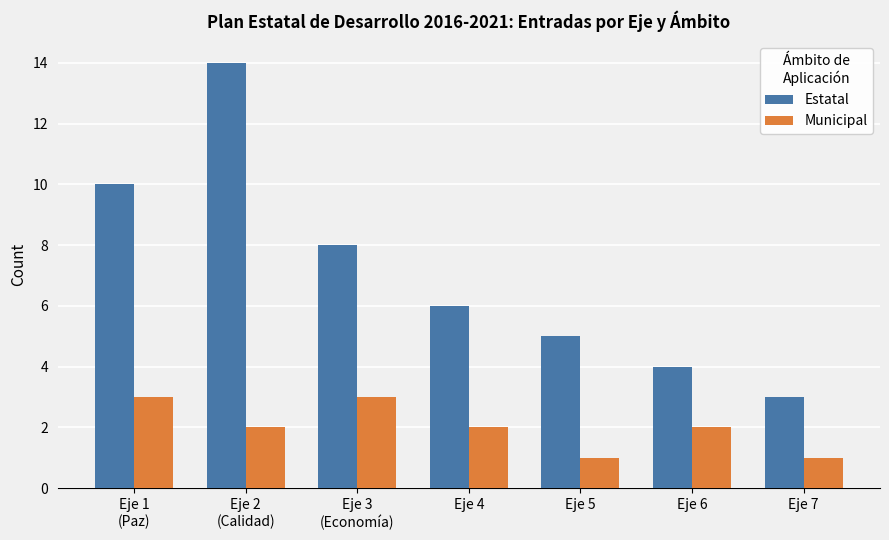

How many distinct data groups are displayed?

2